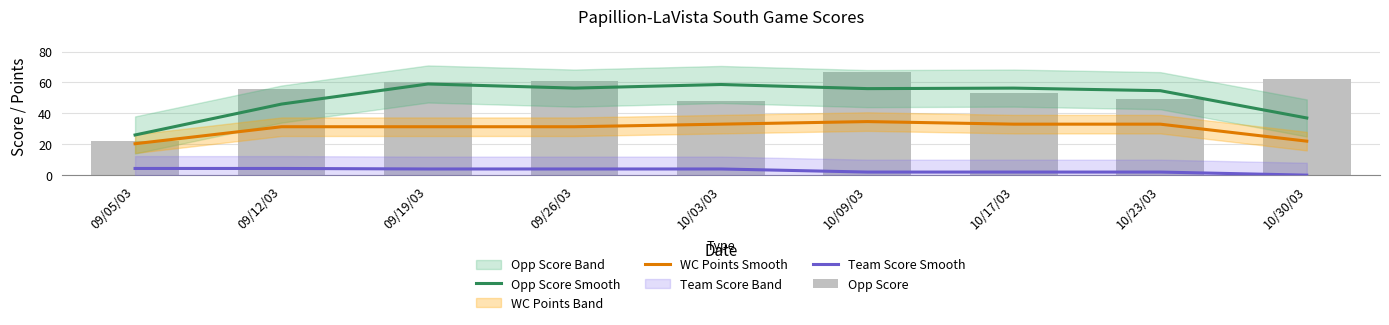

What is the difference between the highest and lowest values at 10/30/03?

62.0